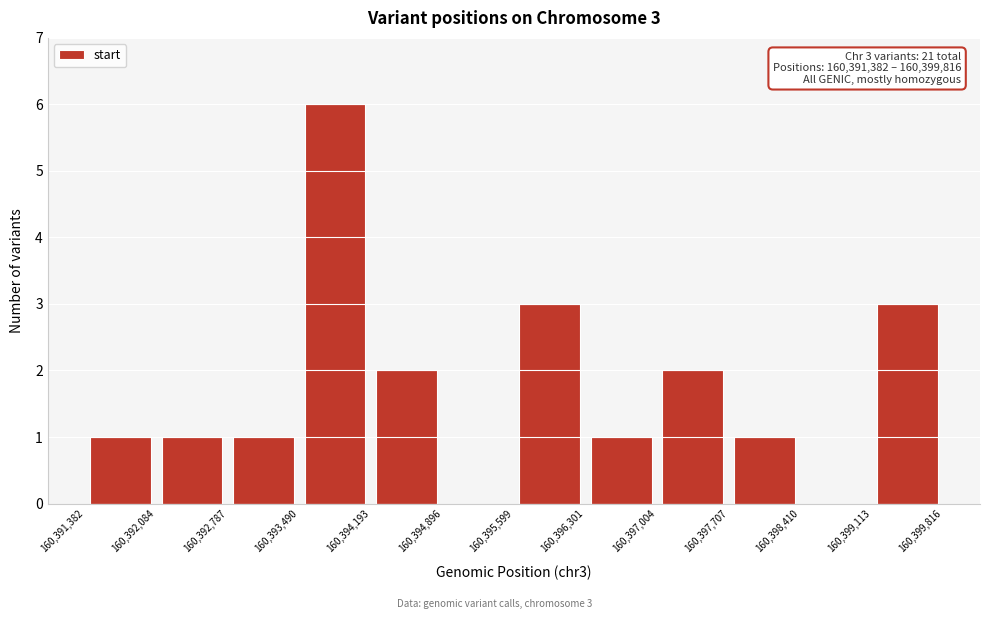

Which range on the x-axis has the tallest bar?

160,393,490 to 160,394,193